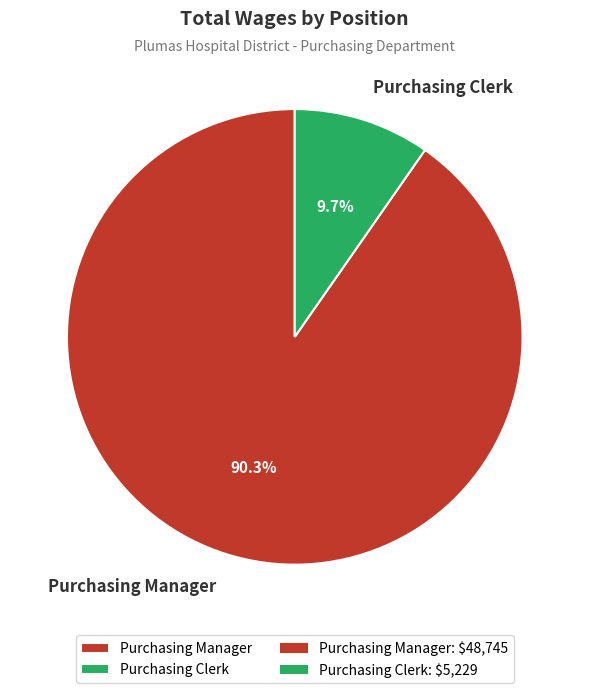

What is the ratio of the value at Purchasing Clerk to the value at Purchasing Manager?

0.1